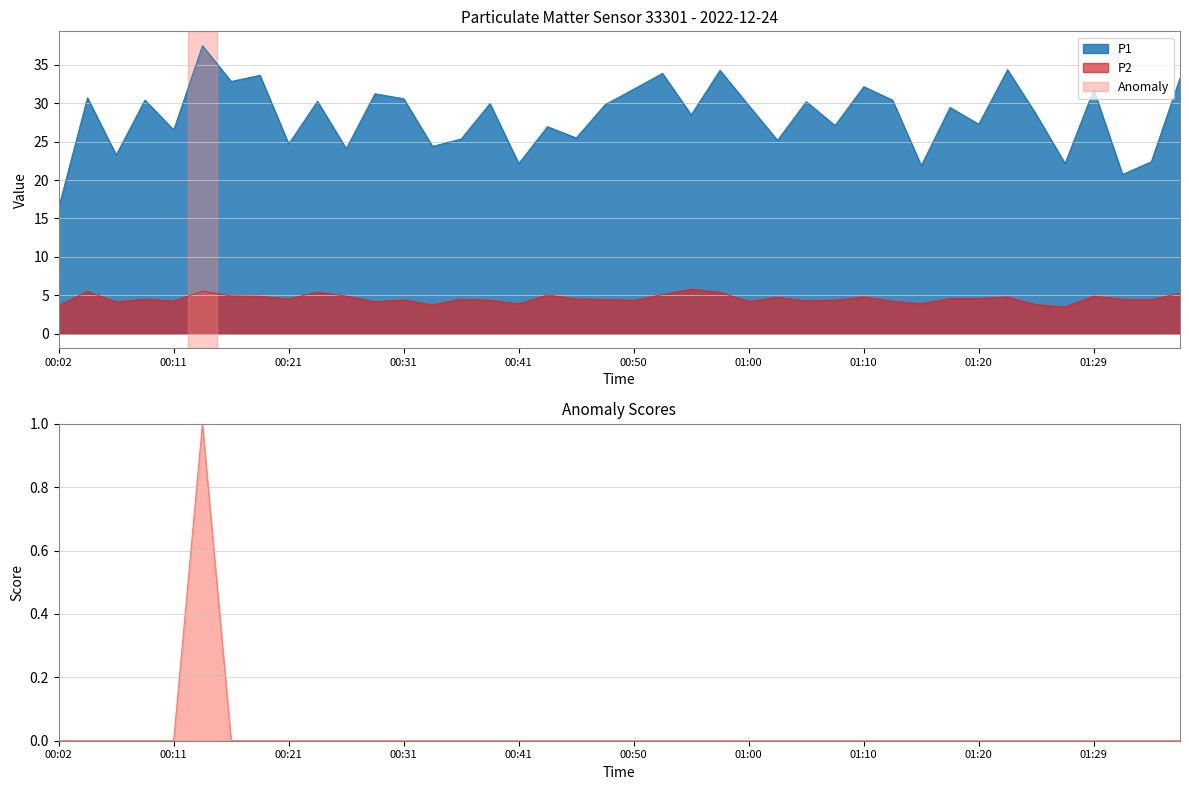

Is the value of P1 at 00:48 greater than the value of P2 at 00:55?

Yes